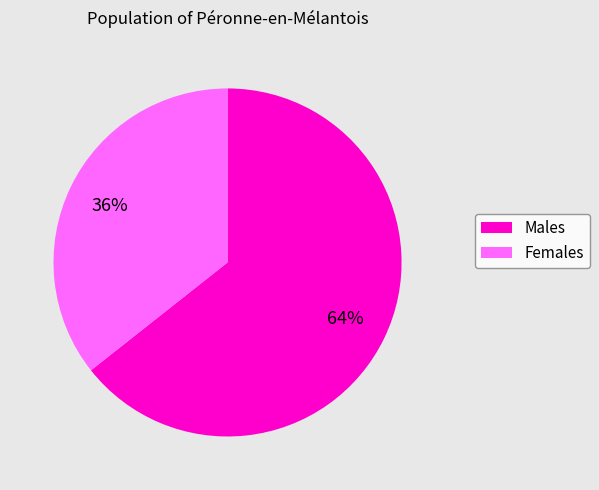

What percentage is the Males slice, to the nearest percent?

64%